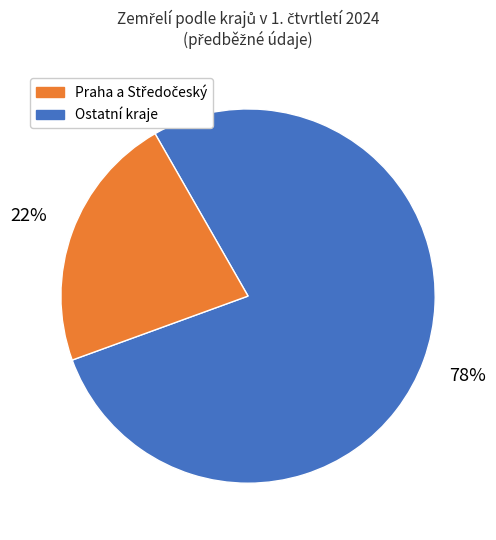

How many slices are in this pie chart?

2